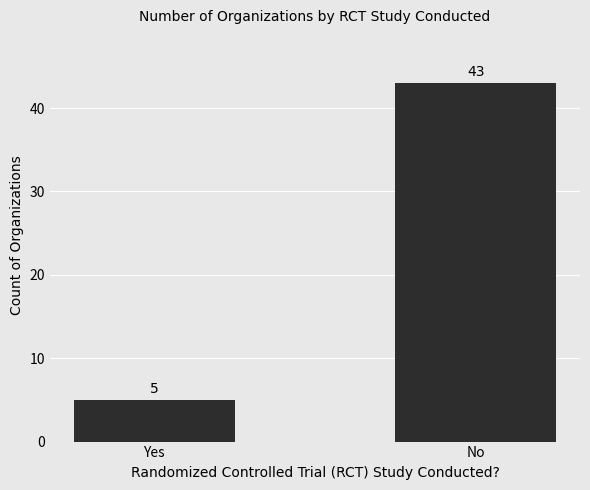

What position from the left is Yes?

1